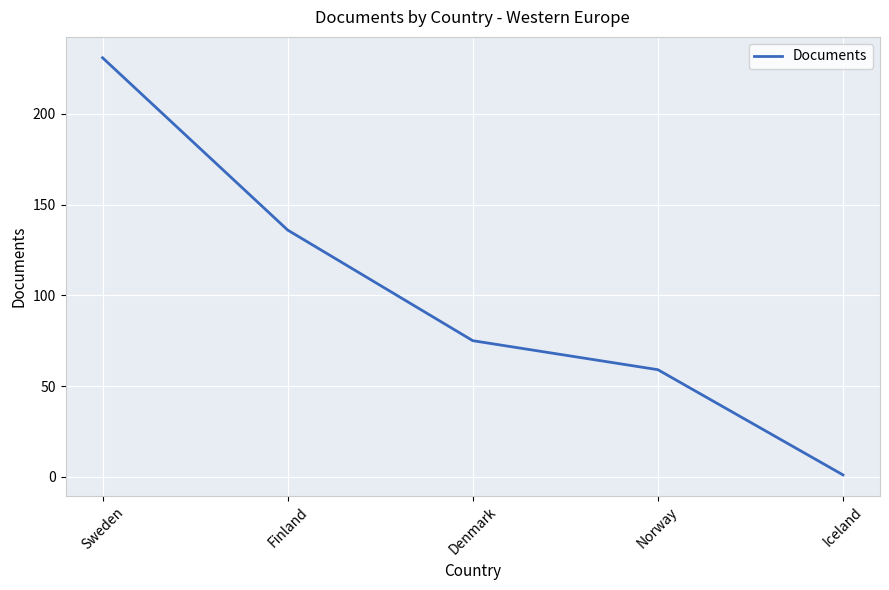

The chart shows a value of 125 at Sweden. True or false?

False